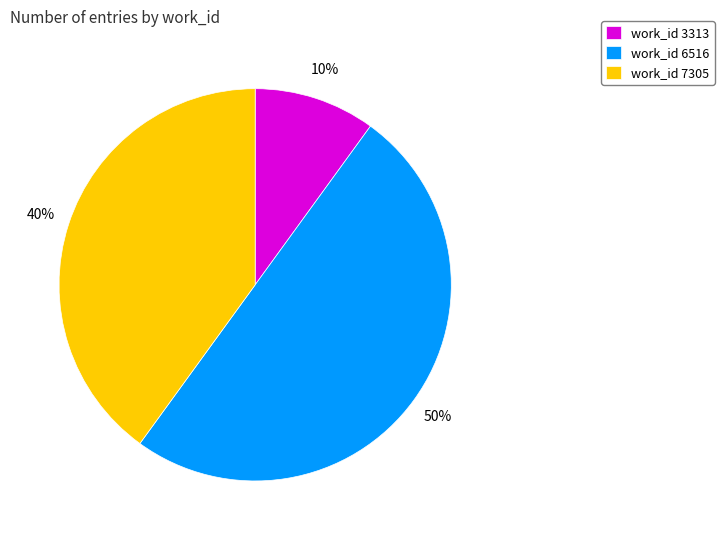

Between work_id 7305 and work_id 3313, which is larger?

work_id 7305